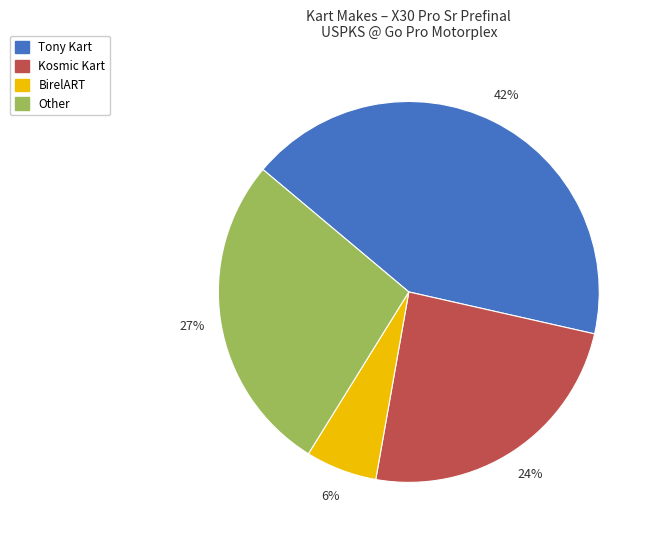

To the nearest percent, what is the average slice percentage?

25%